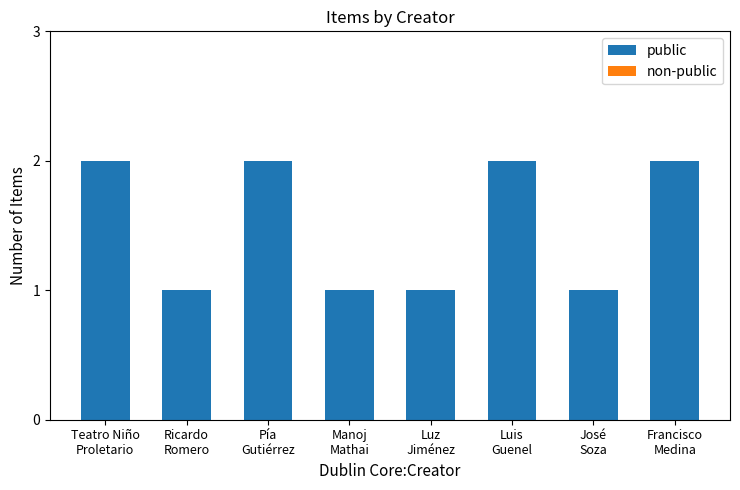

What is the sum of all values?

12